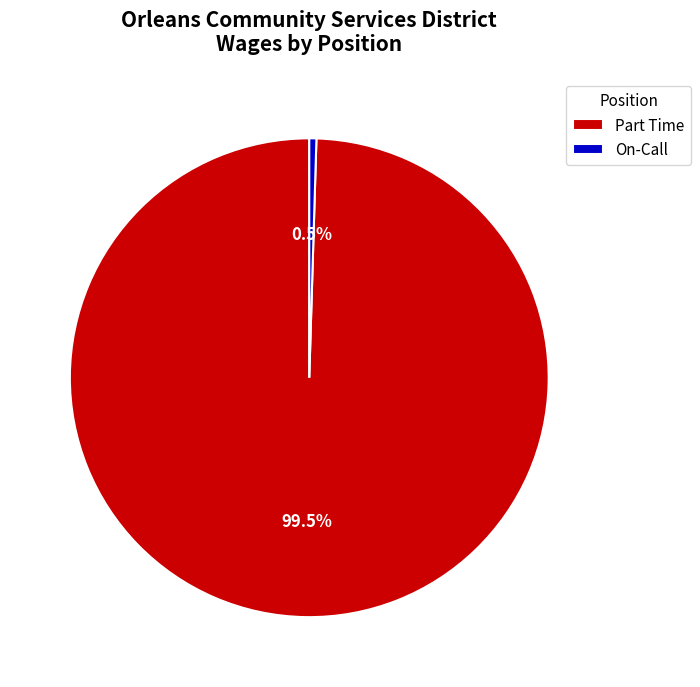

Rank the categories by value from highest to lowest.

Part Time, On-Call